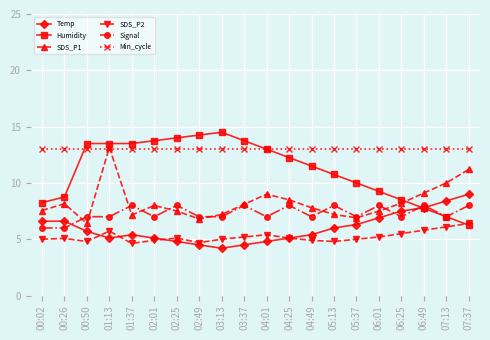

What is the label of the 8th point from the right?

04:49